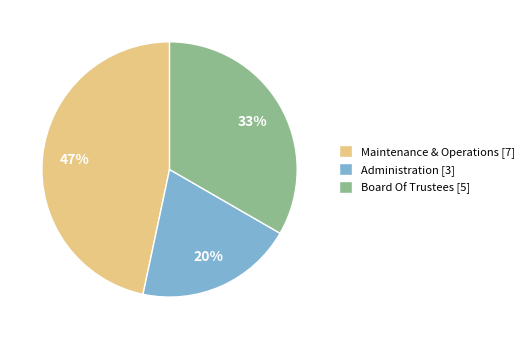

The Administration slice represents 14% of the pie. True or false?

False